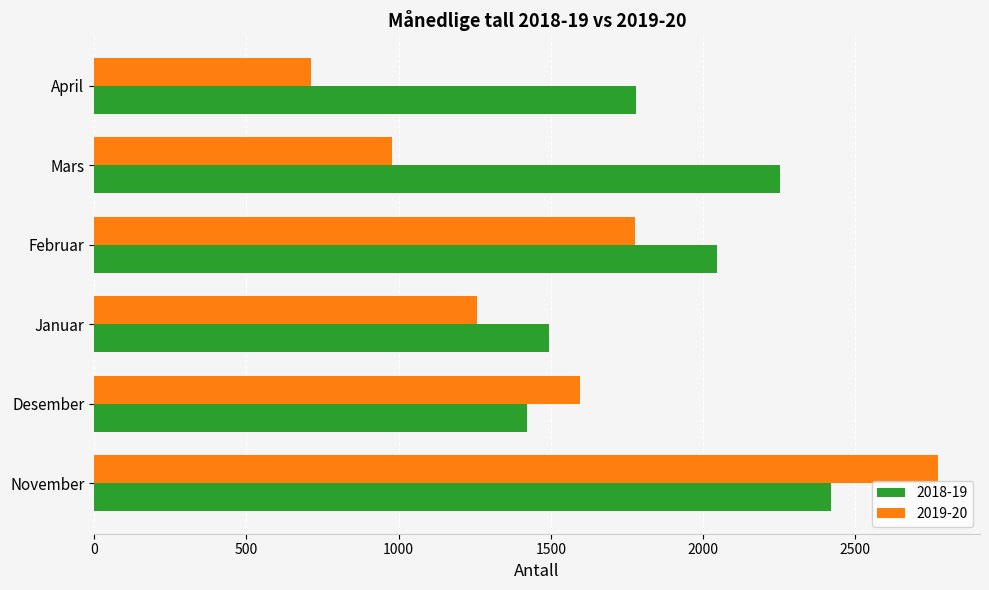

Which series has the largest range (max minus min)?

2019-20